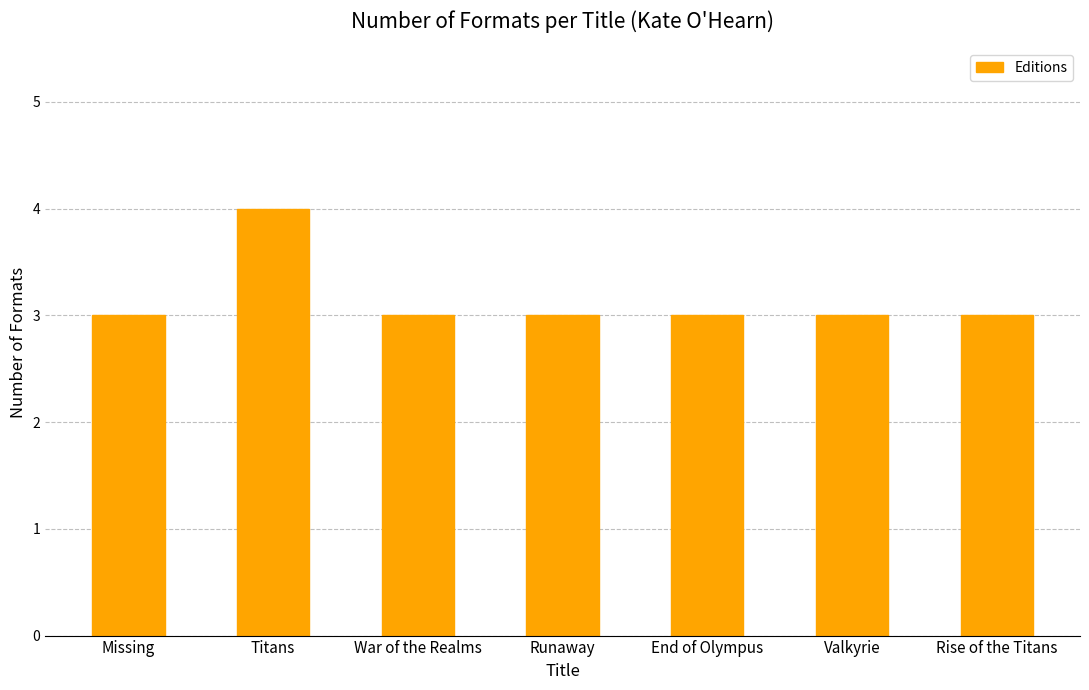

How many bars are there in total?

7